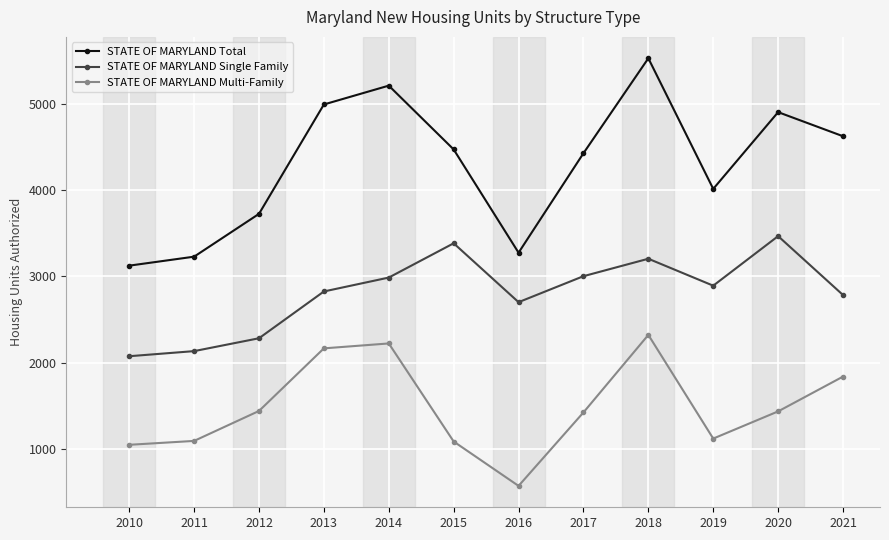

At which label does STATE OF MARYLAND Multi-Family first exceed 1436?

2012